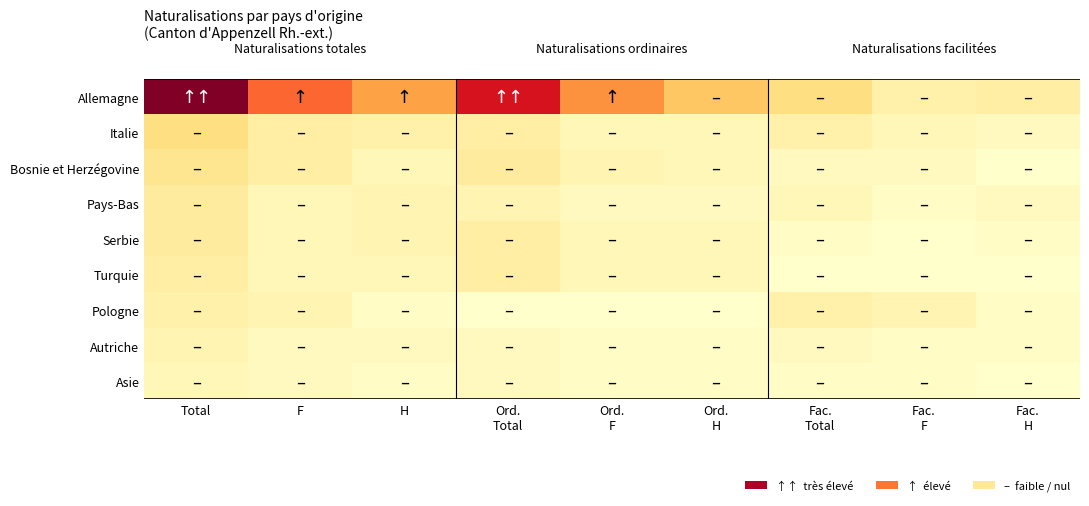

What is the spread (max minus min) of values at Ord.
H?

16